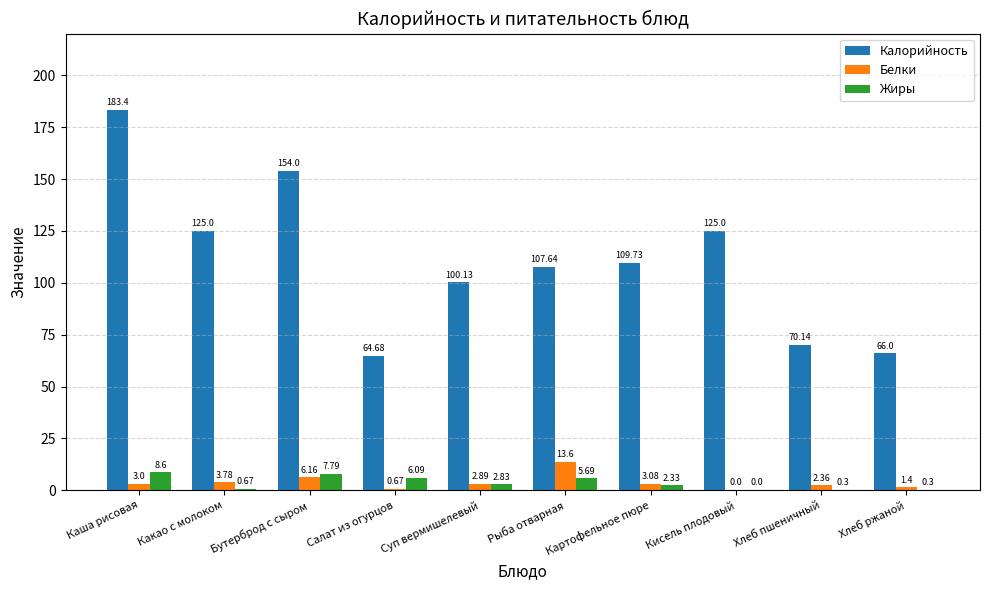

Which category has the highest value in the Белки series?

Рыба отварная